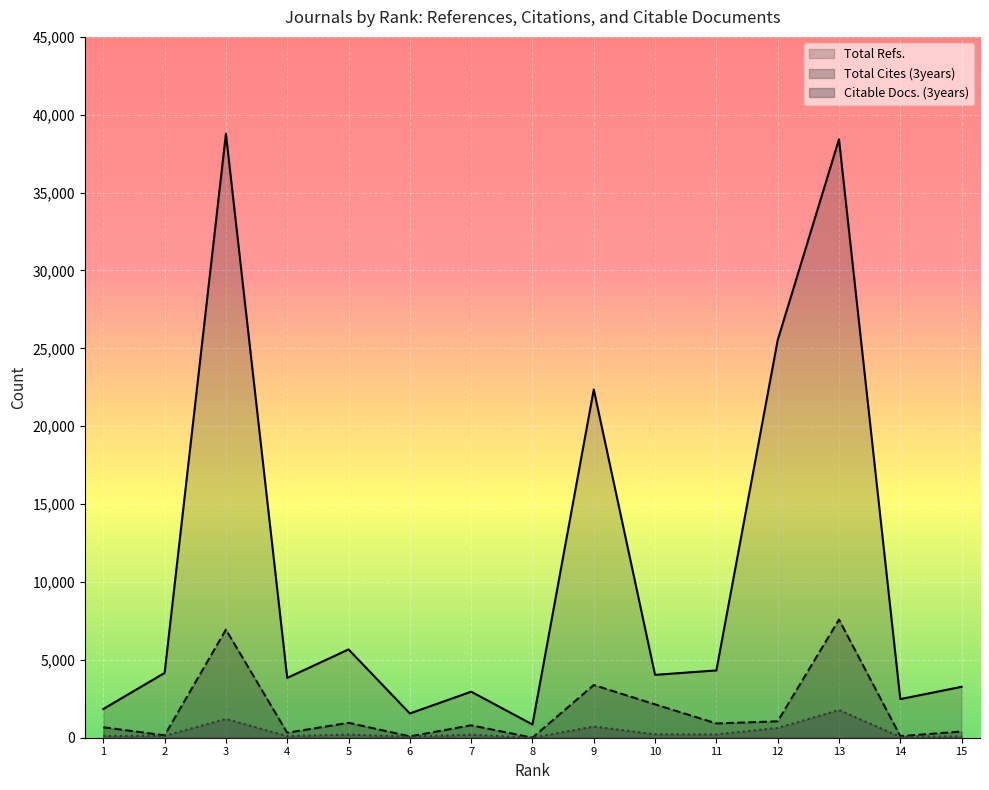

How many lines are shown in the chart?

3